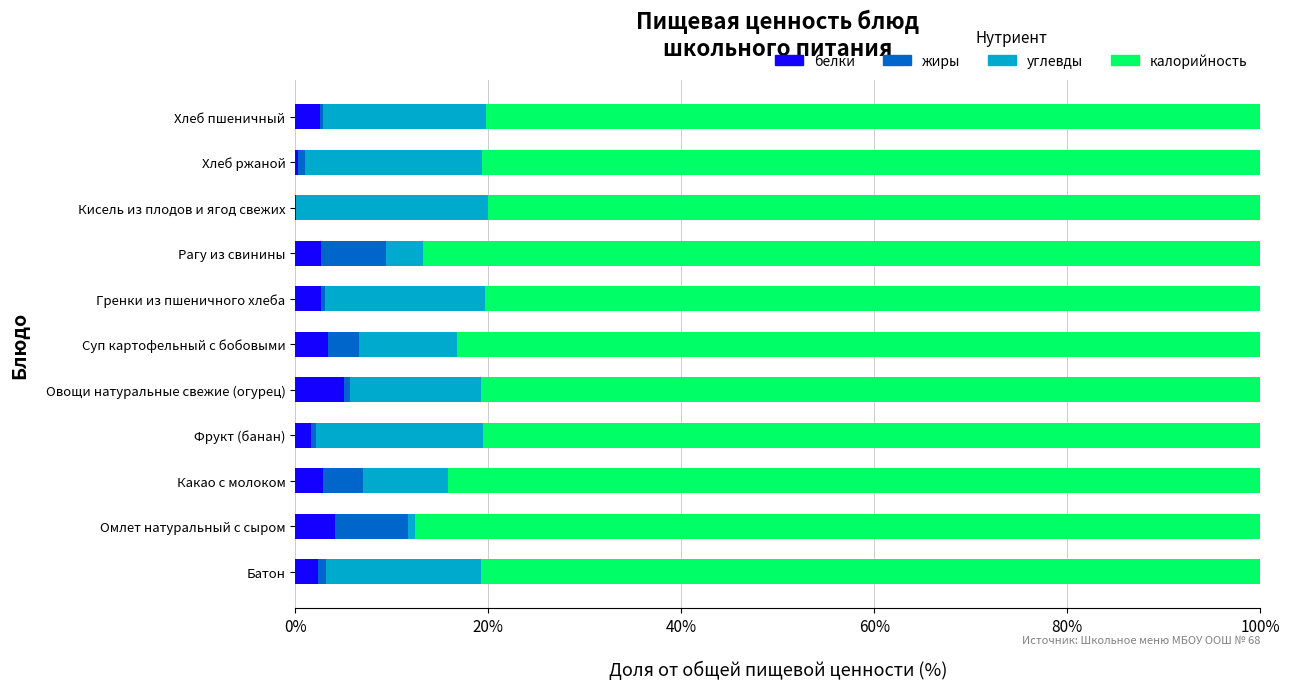

What is the total value across all series at Какао с молоком?

100.0